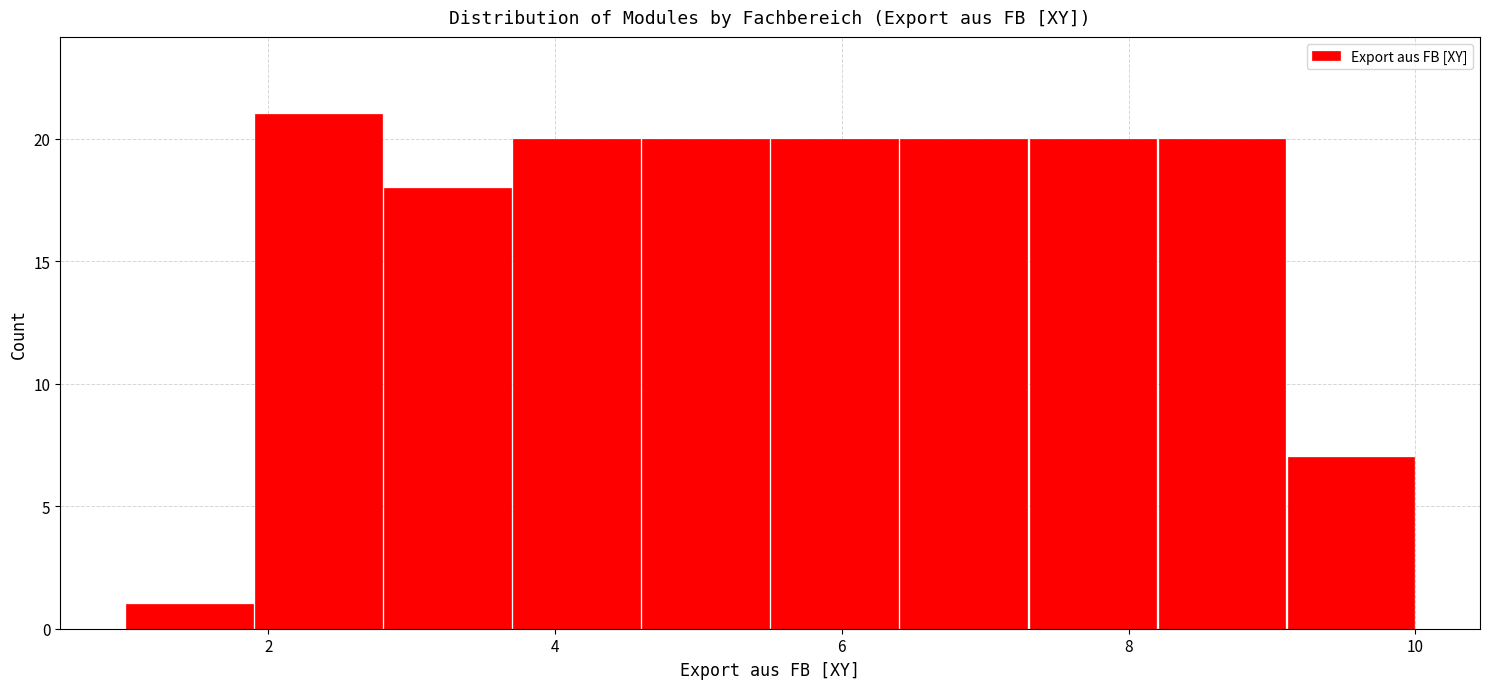

What is the height of the bar covering 9.1 to 10.0 on the x-axis? Neither the bar edges nor the heights are printed on the chart, so give them approximately, as read against the axes.

7